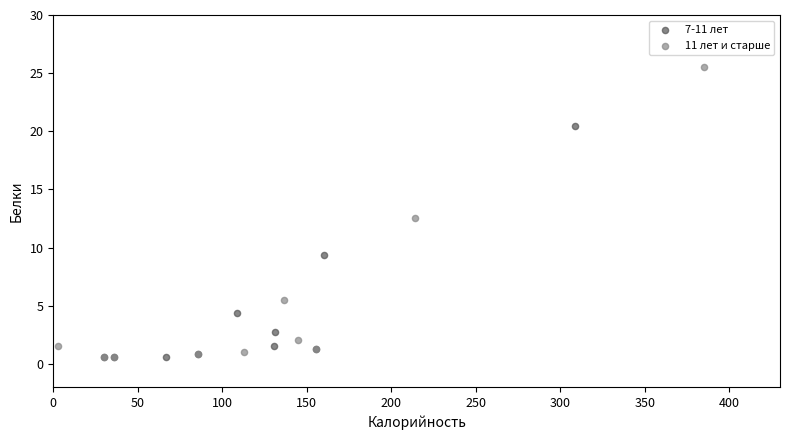

Which series contains the highest Y value?

11 лет и старше